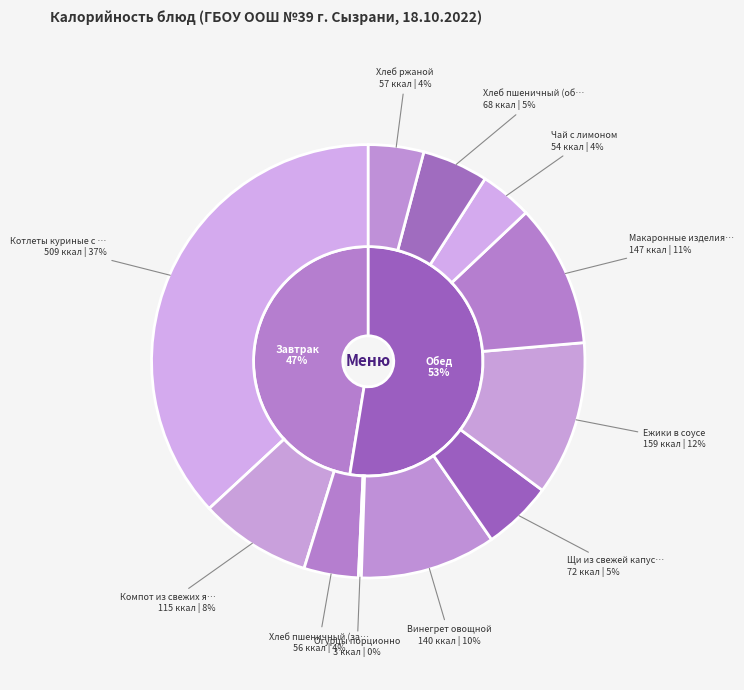

Does Хлеб ржаной represent more than half of the total?

No